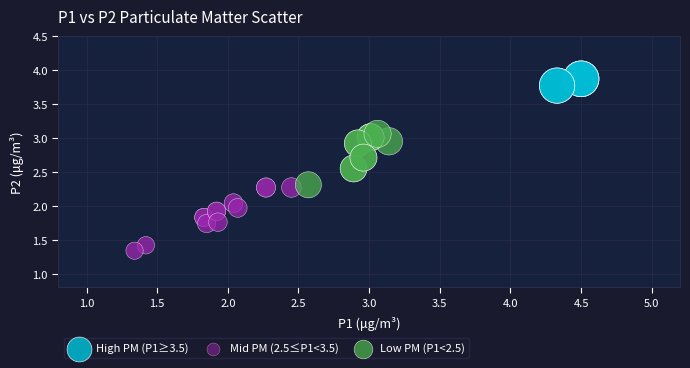

Which series has the largest Y range (max minus min)?

Mid PM (2.5≤P1<3.5)